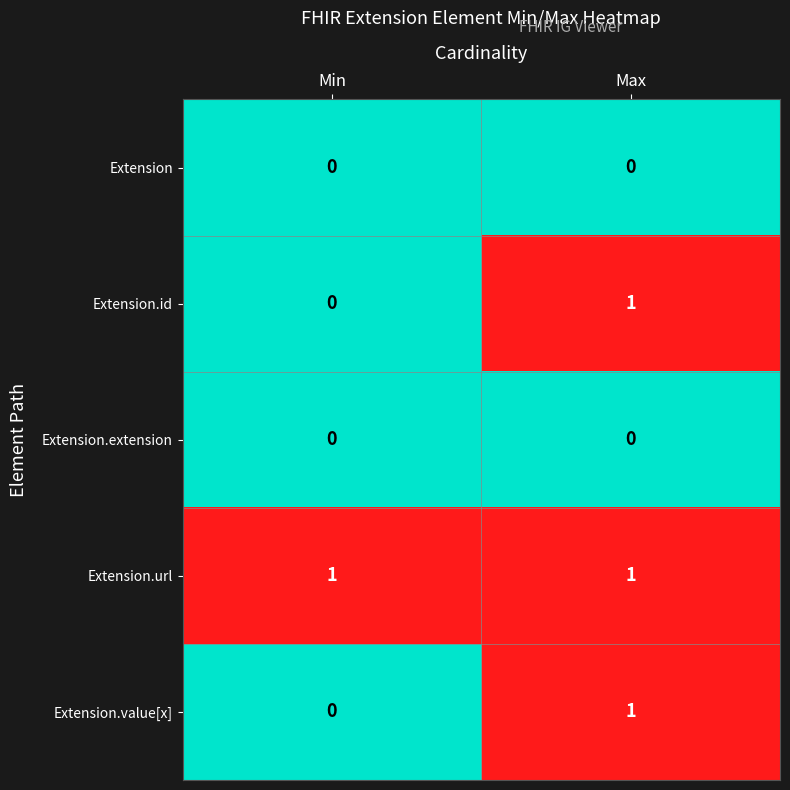

Reading right to left, what are all the values shown in this chart?

Extension: Max=0	Min=0
Extension.id: Max=1	Min=0
Extension.extension: Max=0	Min=0
Extension.url: Max=1	Min=1
Extension.value[x]: Max=1	Min=0